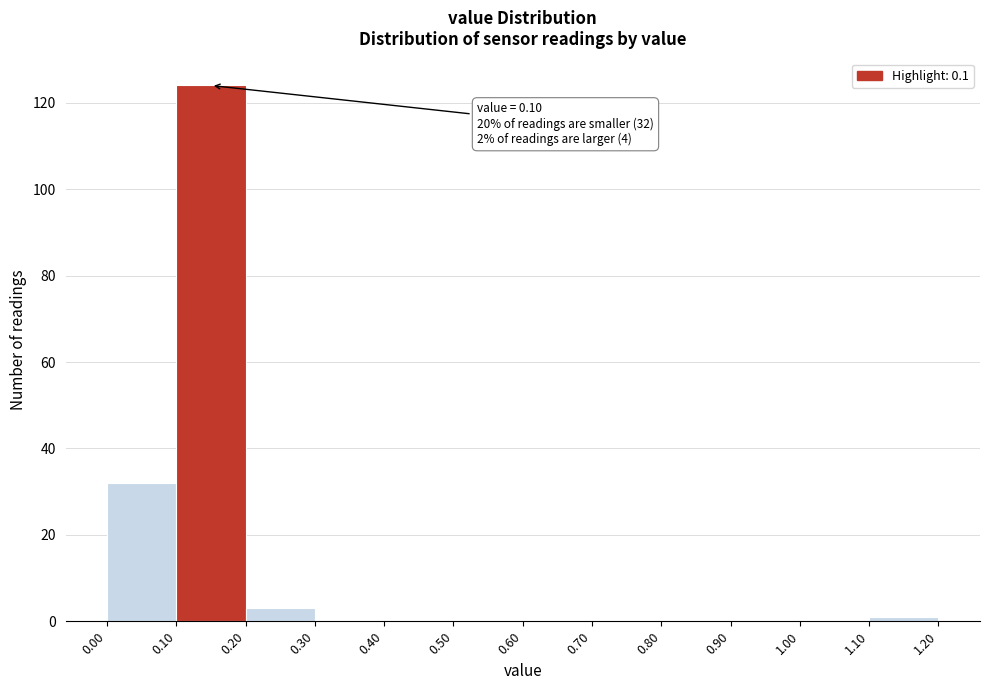

Which range on the x-axis has the tallest bar?

0.10 to 0.20